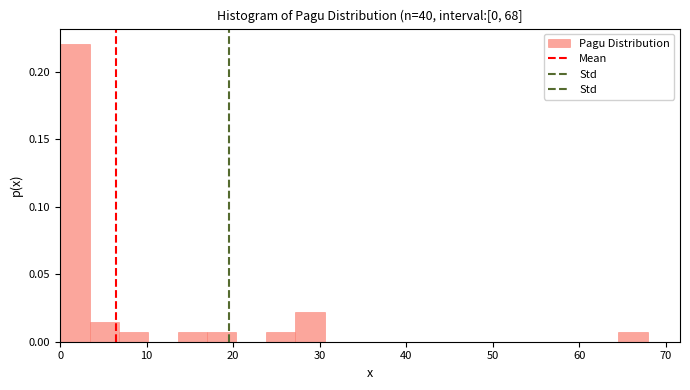

Read against the x-axis, roughly where is the centre of the tallest bar?

2